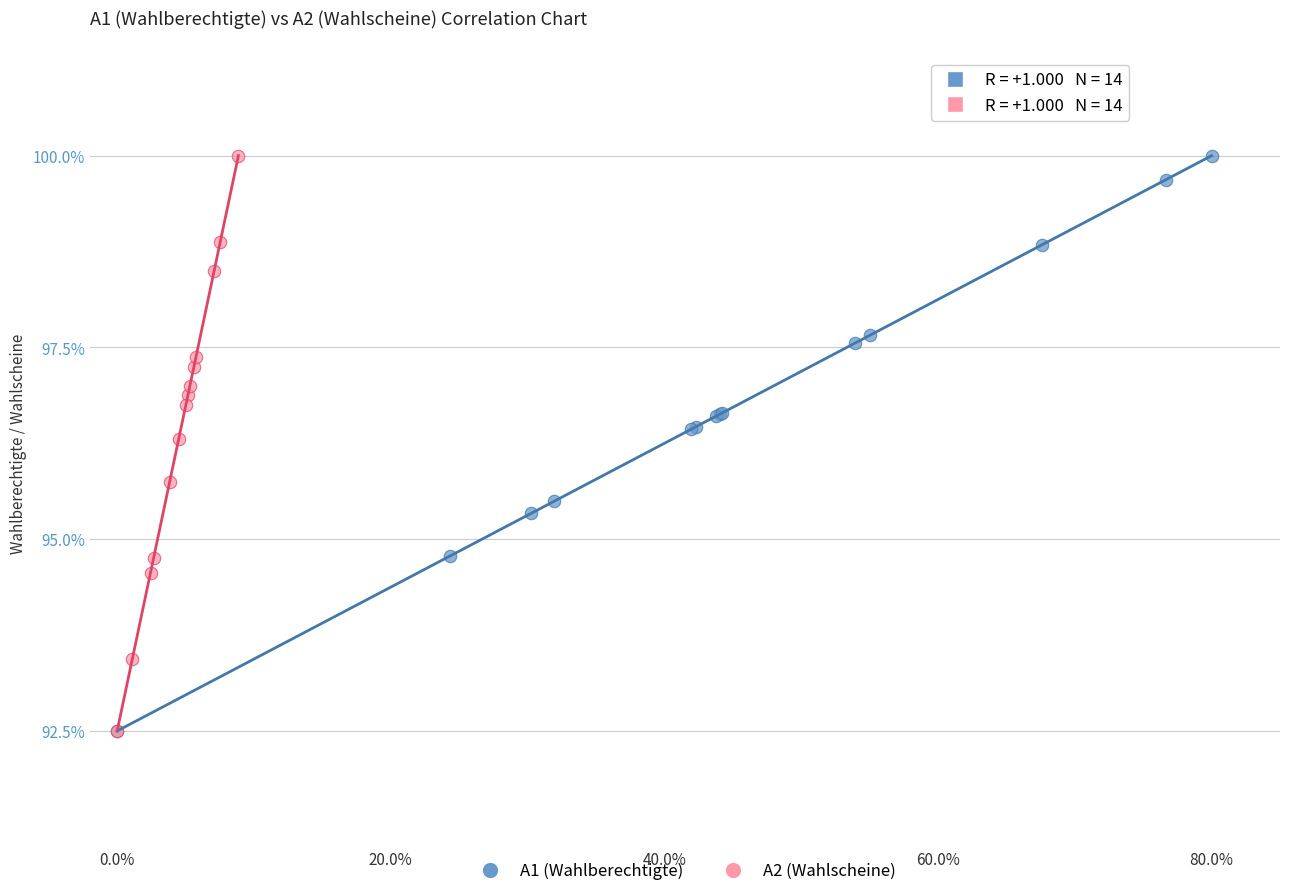

What are all the series names shown in the legend?

A1 (Wahlberechtigte), A2 (Wahlscheine)